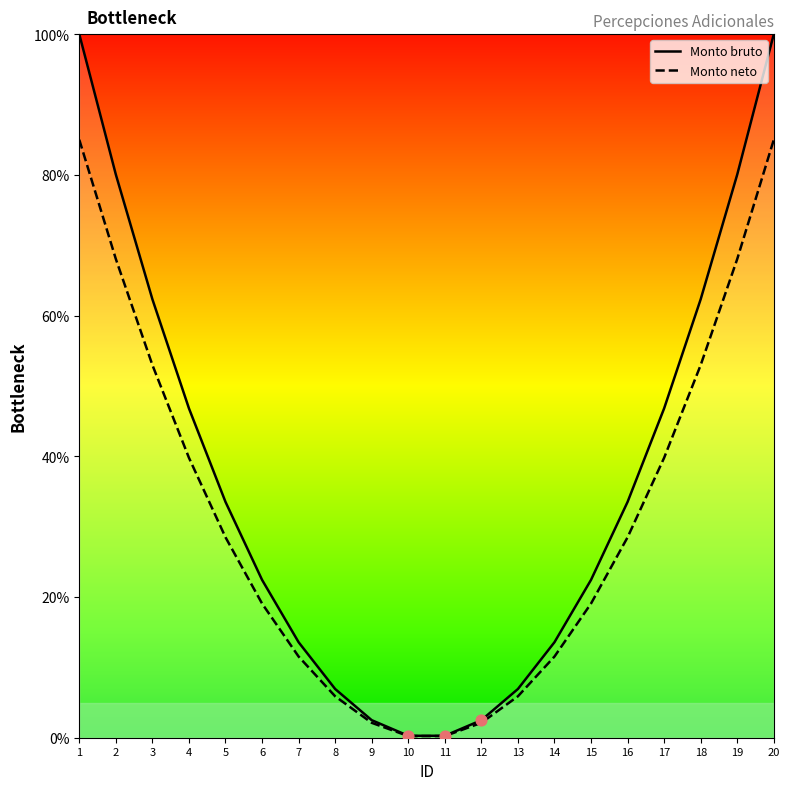

What is the total value across all series at 16?

62.0